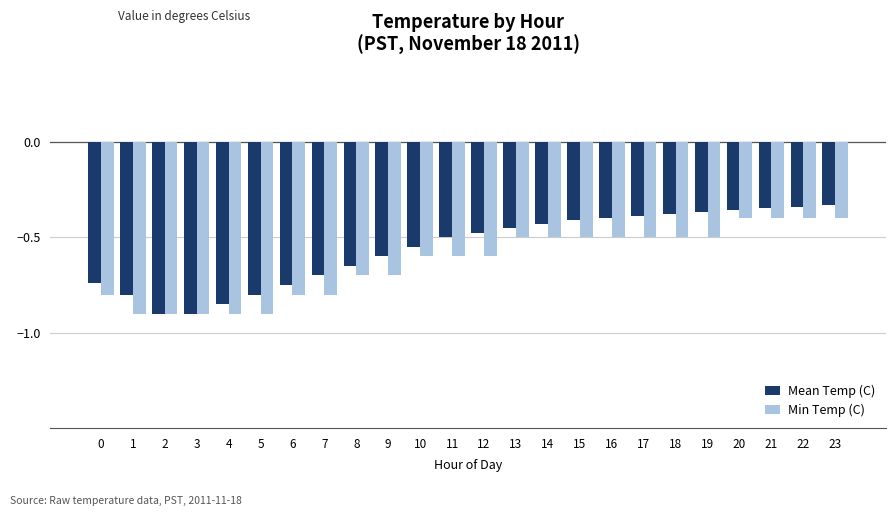

Rank the series at 16 from highest to lowest value.

Mean Temp (C), Min Temp (C)